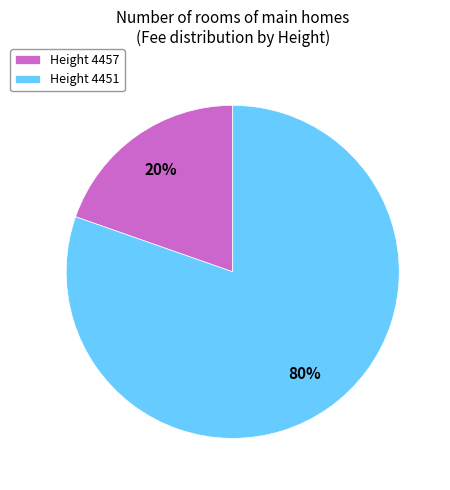

Is there a majority slice in this chart?

Yes